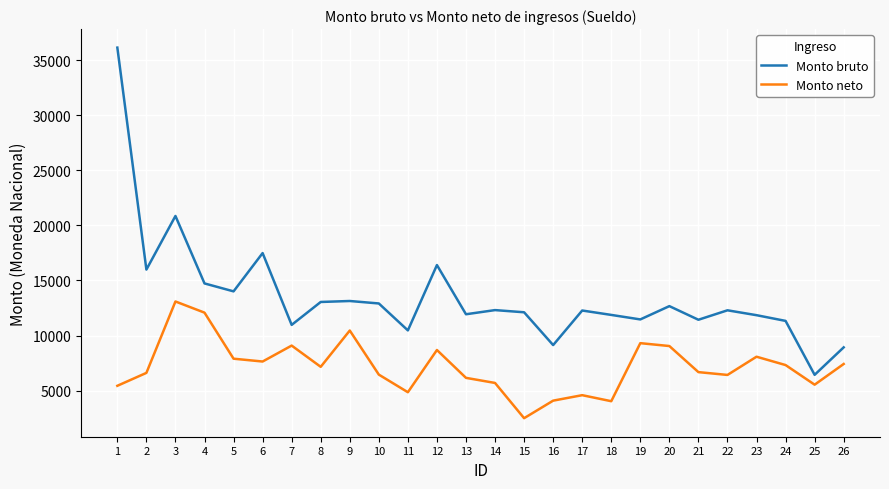

At which category is the sum across all series the highest?

1